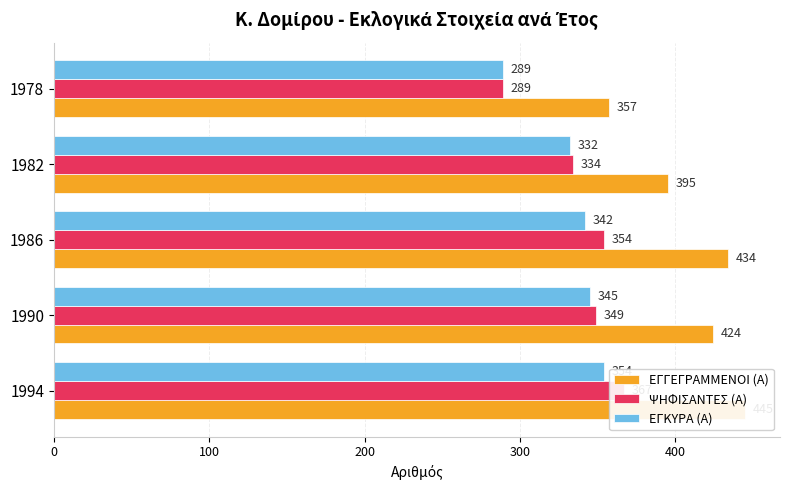

Reading left to right, transcribe all the data shown in this chart.

ΕΓΓΕΓΡΑΜΜΕΝΟΙ (Α): 445	424	434	395	357
ΨΗΦΙΣΑΝΤΕΣ (Α): 367	349	354	334	289
ΕΓΚΥΡΑ (Α): 354	345	342	332	289